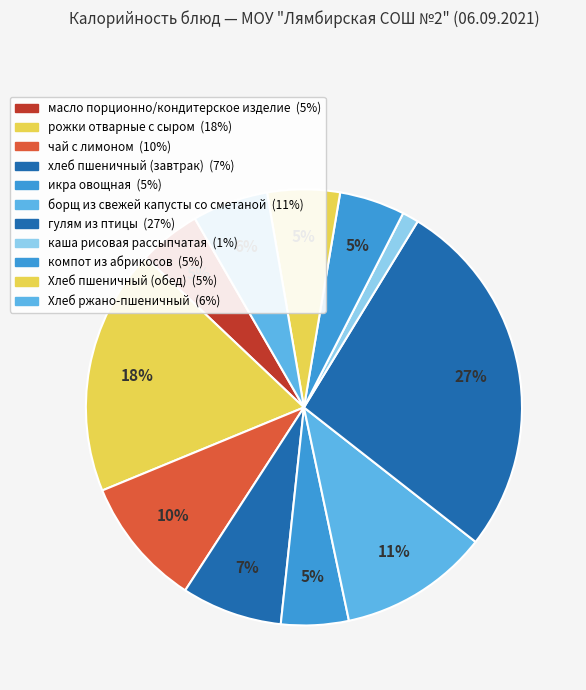

Which category has the biggest portion of the pie?

гулям из птицы